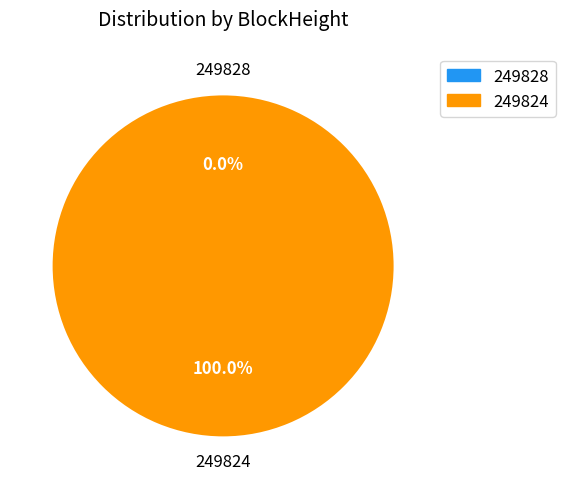

Does any single category account for the majority?

Yes